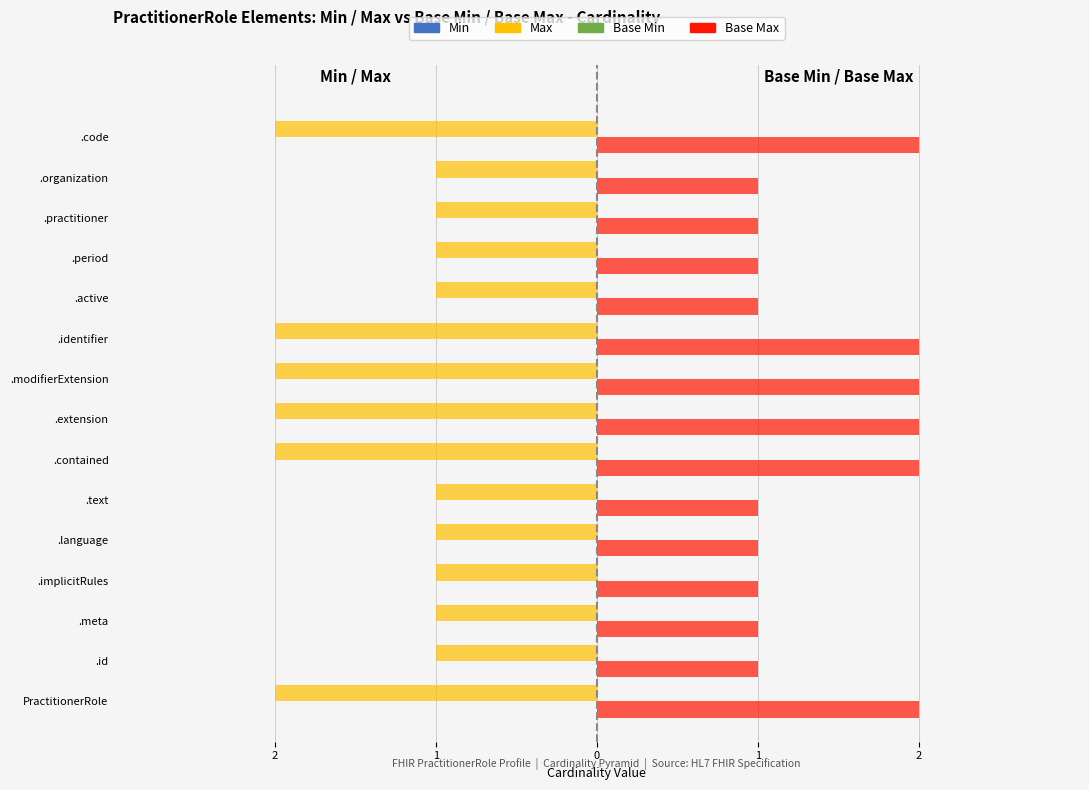

At how many categories does at least one series exceed 1?

6